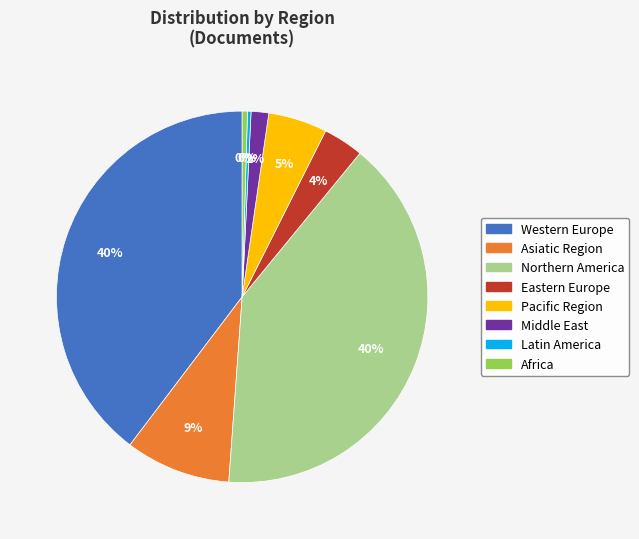

To the nearest percent, what percentage of the pie is Pacific Region?

5%